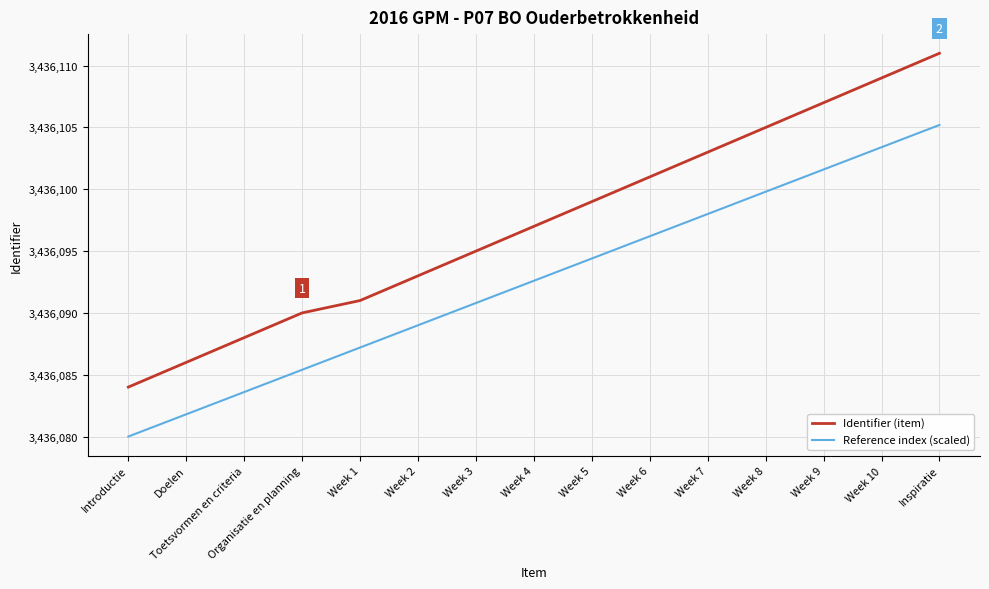

Which series has the largest total across all categories?

Identifier (item)